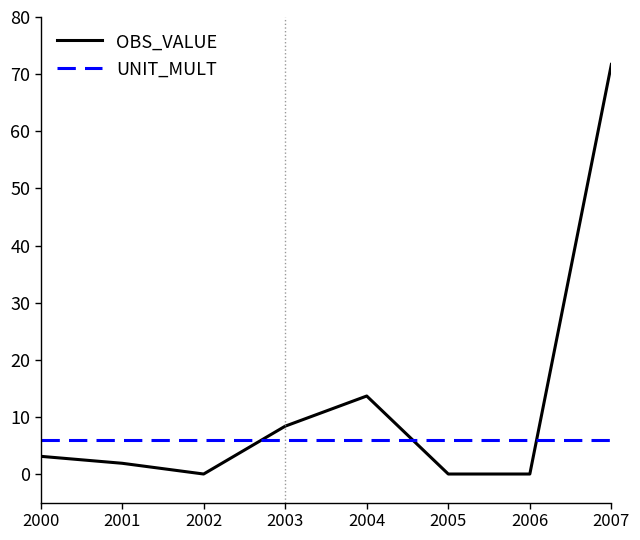

Which category has the highest value in the OBS_VALUE series?

2007